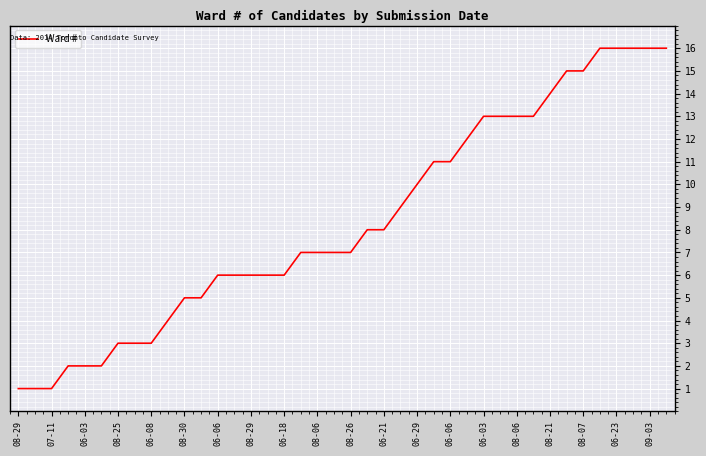

What is the difference between the maximum and minimum values?

15